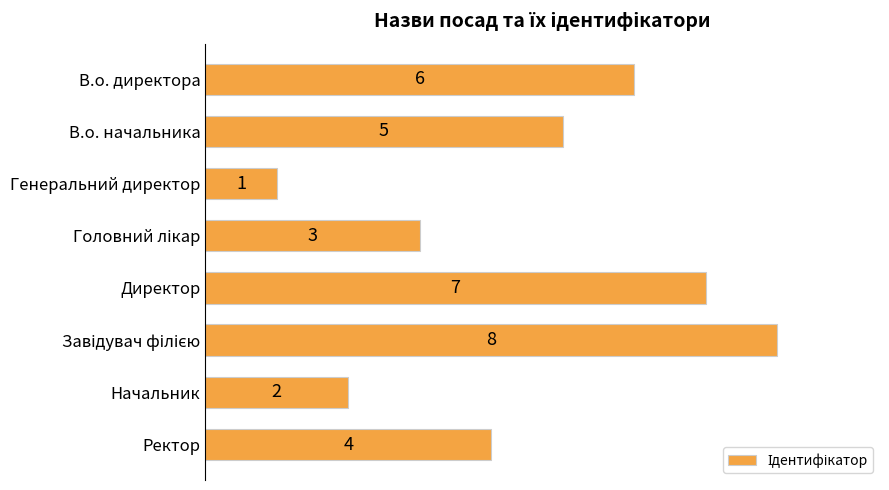

What is the sum of all values?

36